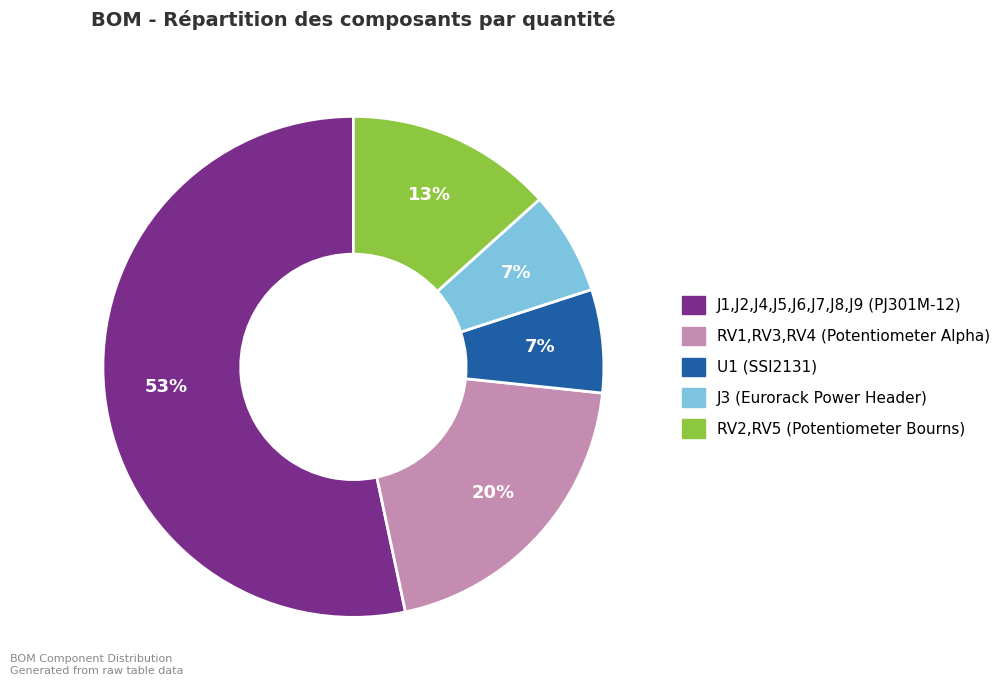

Is it true that RV1,RV3,RV4 (Potentiometer Alpha) is 20% of the pie?

True